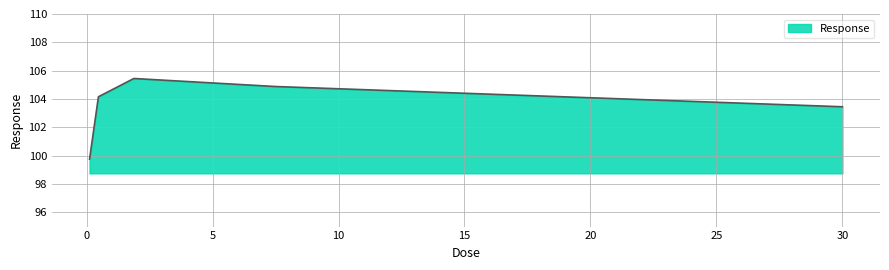

Count the number of values greater than 104.

3